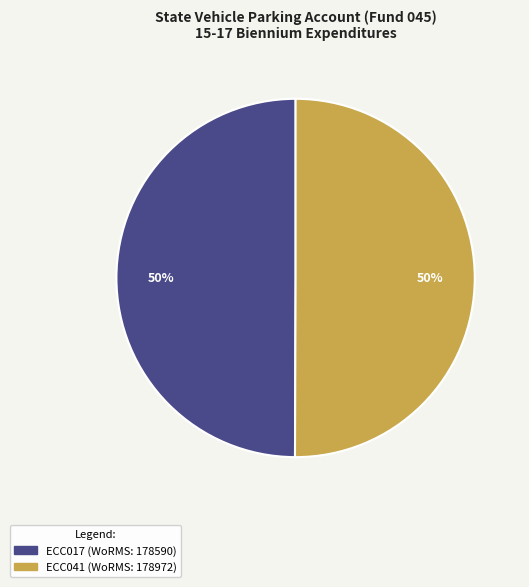

How many segments does this pie chart have?

2